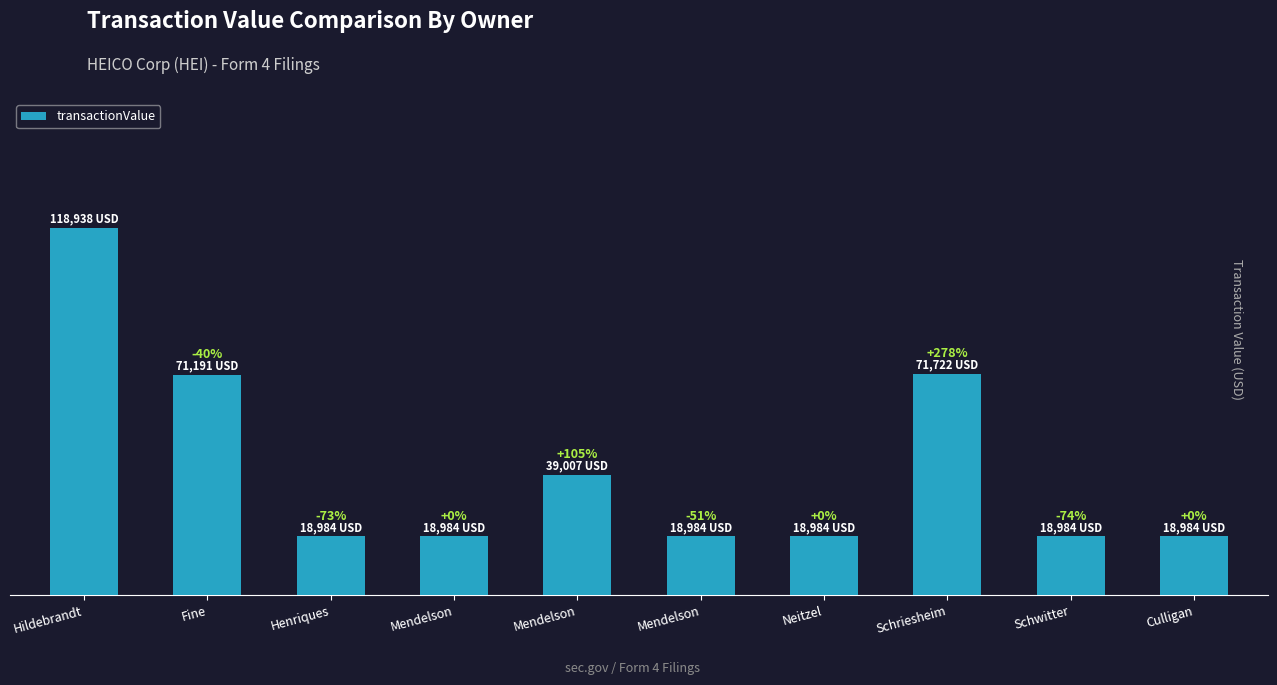

What is the difference between the maximum and minimum values?

99954